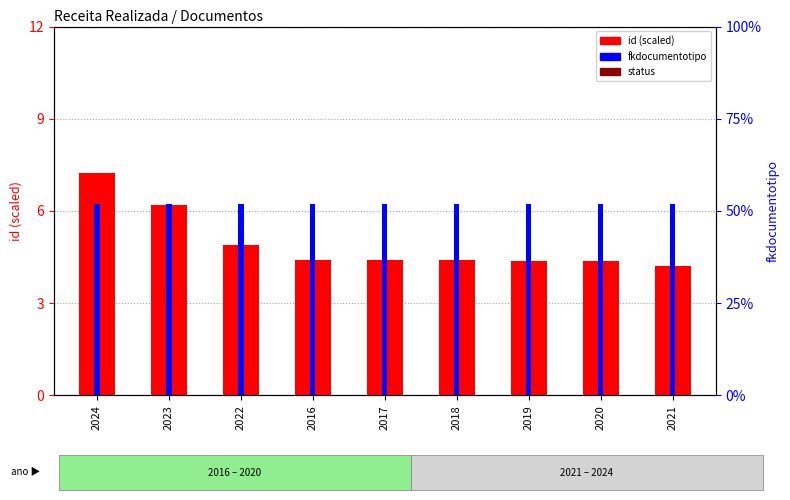

Reading right to left, what are all the values shown in this chart?

id: 2021=4.2	2020=4.4	2019=4.4	2018=4.4	2017=4.4	2016=4.4	2022=4.9	2023=6.2	2024=7.2
status: 2021=1.0	2020=1.0	2019=1.0	2018=1.0	2017=1.0	2016=1.0	2022=1.0	2023=1.0	2024=1.0
fkdocumentotipo: 2021=52.0	2020=52.0	2019=52.0	2018=52.0	2017=52.0	2016=52.0	2022=52.0	2023=52.0	2024=52.0